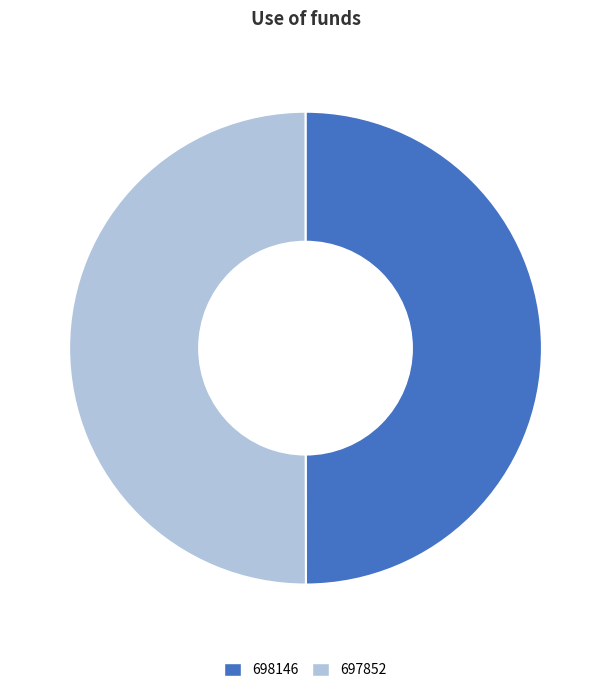

What is the ratio of the value at 697852 to the value at 698146?

1.0